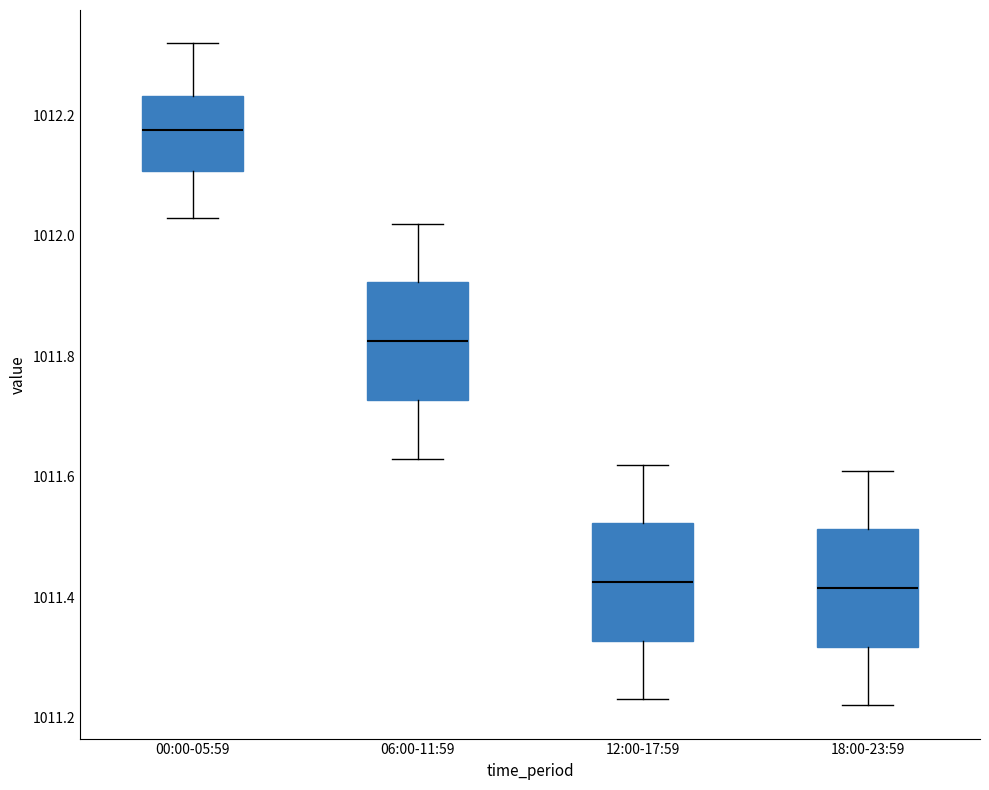

Reading left to right, transcribe this box plot: for each box, give where its median line is, the range the box spans, and where its two whiskers end, as read against the y-axis. The values are not printed on the chart, so give them approximately, as read against the axis.

00:00-05:59: median 1012.18, box 1012.10 to 1012.24, whiskers 1012.04 to 1012.32
06:00-11:59: median 1011.82, box 1011.72 to 1011.92, whiskers 1011.64 to 1012.02
12:00-17:59: median 1011.42, box 1011.32 to 1011.52, whiskers 1011.24 to 1011.62
18:00-23:59: median 1011.42, box 1011.32 to 1011.52, whiskers 1011.22 to 1011.62